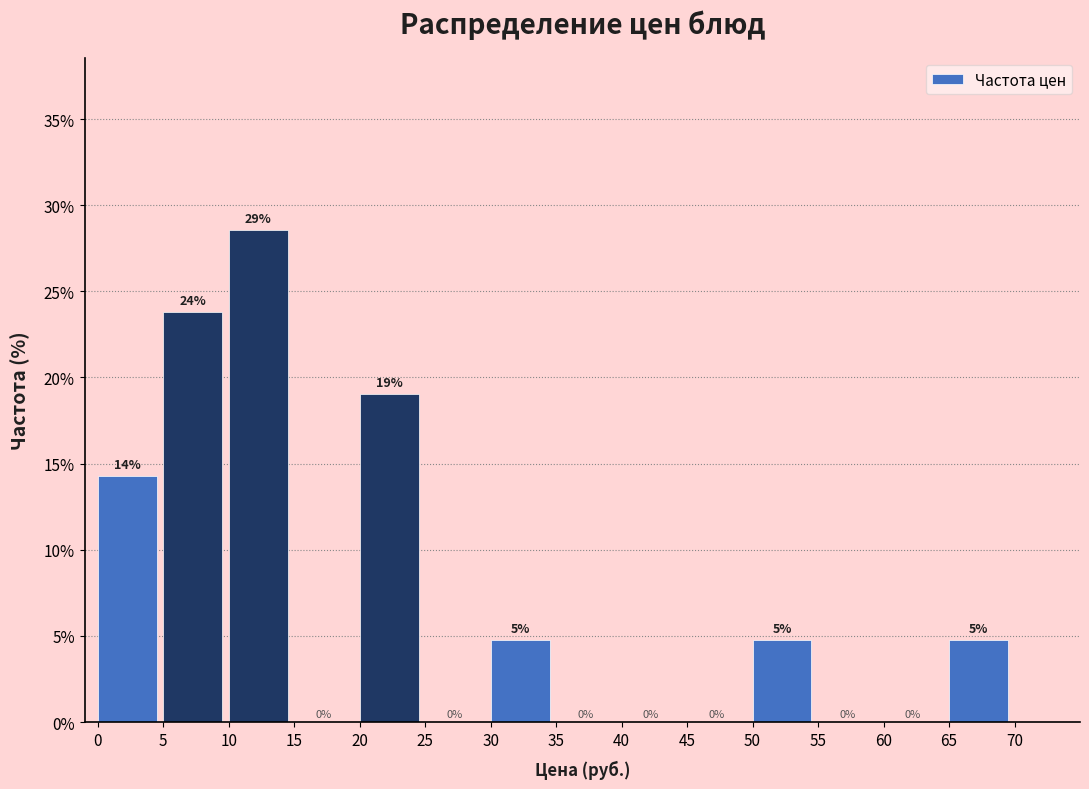

Which range on the x-axis has the tallest bar?

10 to 15